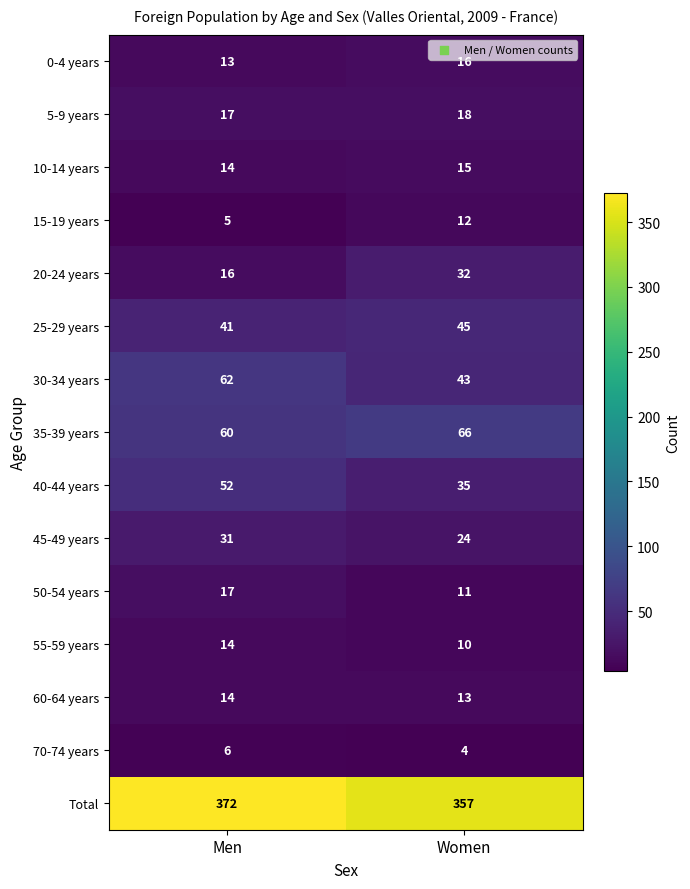

Which label corresponds to the largest value in the chart?

Men